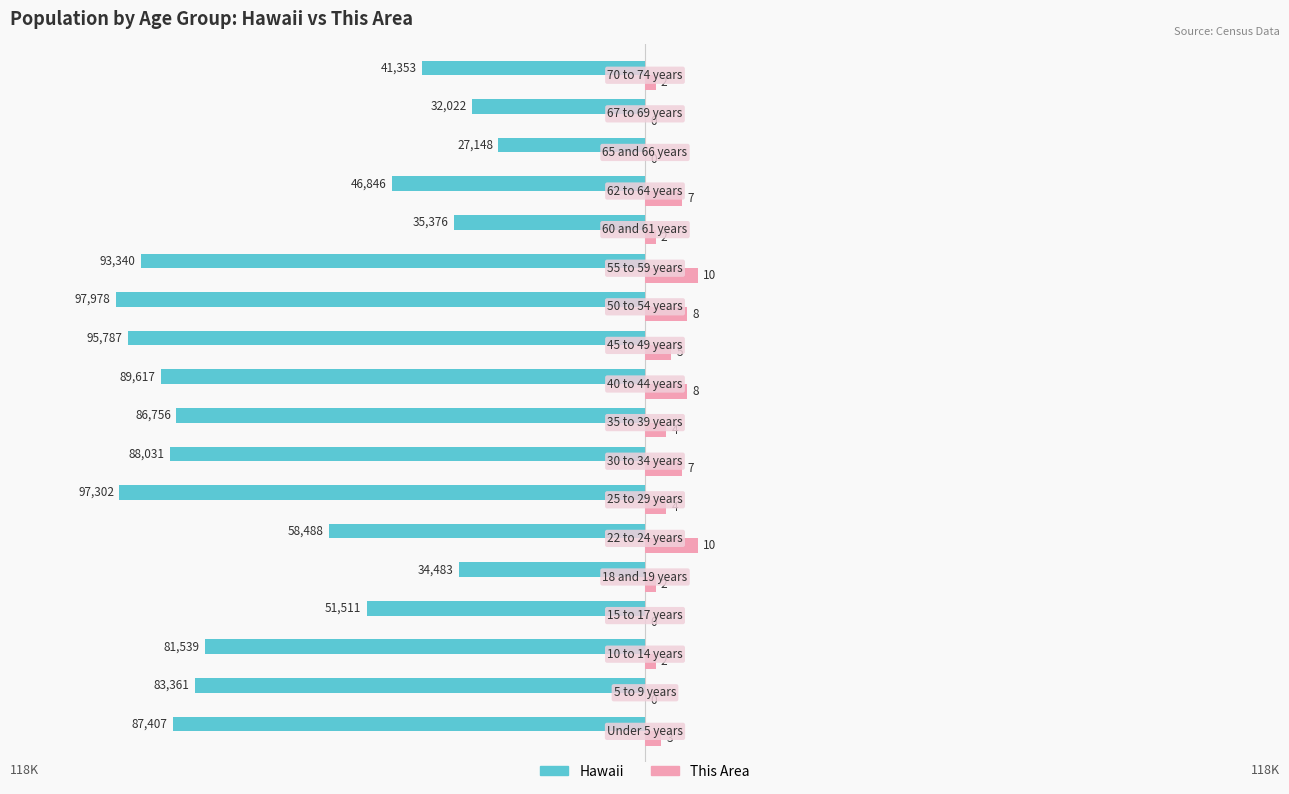

What is the average value of the This Area series?

4028.0